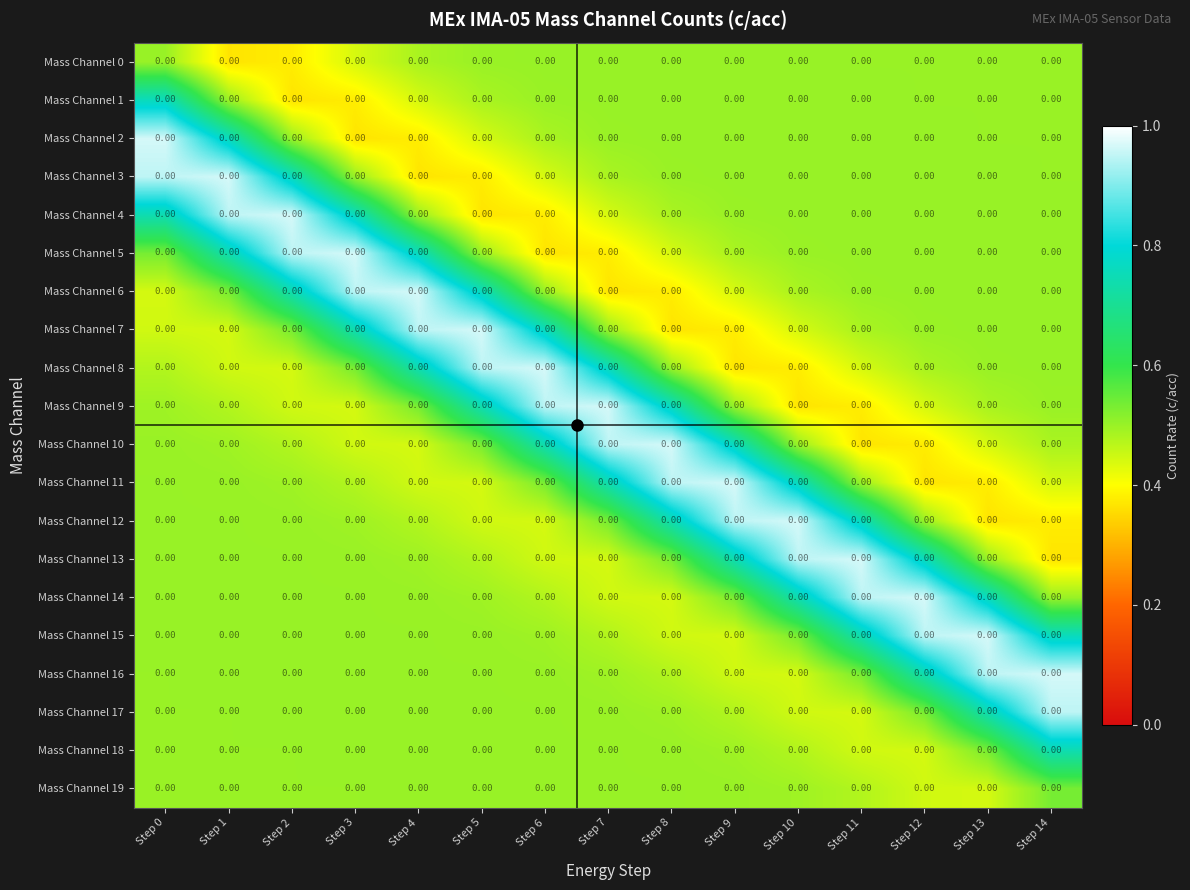

Which category has the lowest value in the Mass Channel 19 series?

Step 13